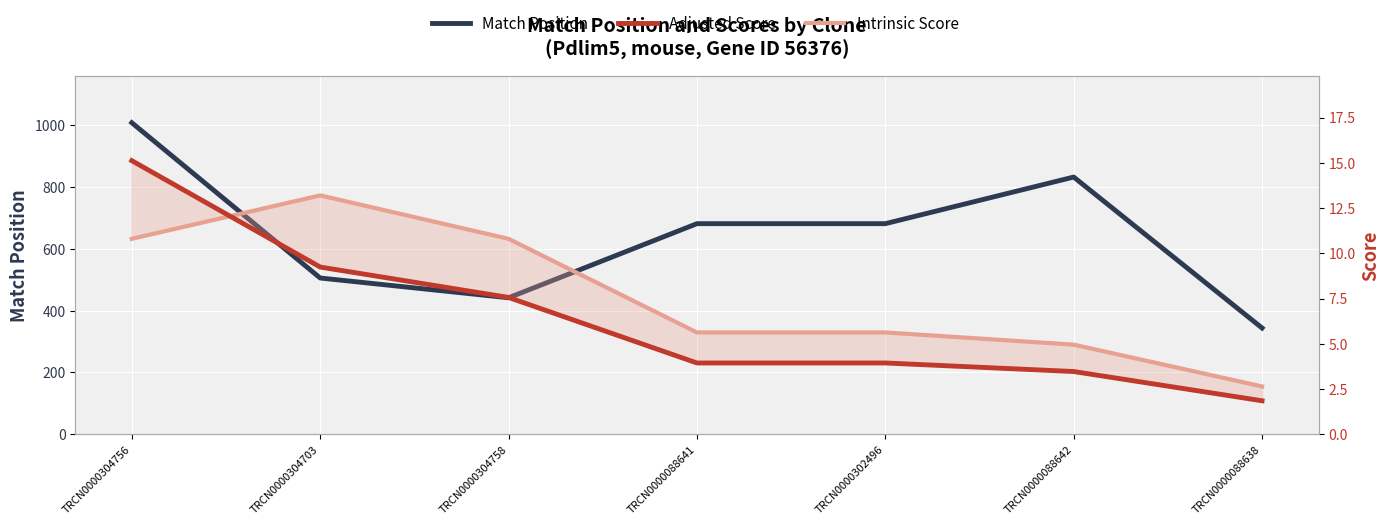

Read the Intrinsic Score value at TRCN0000304758.

10.8